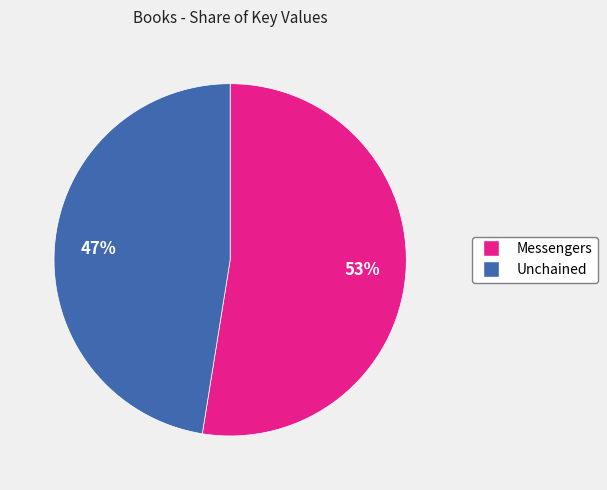

To the nearest percent, what portion does Messengers represent?

53%